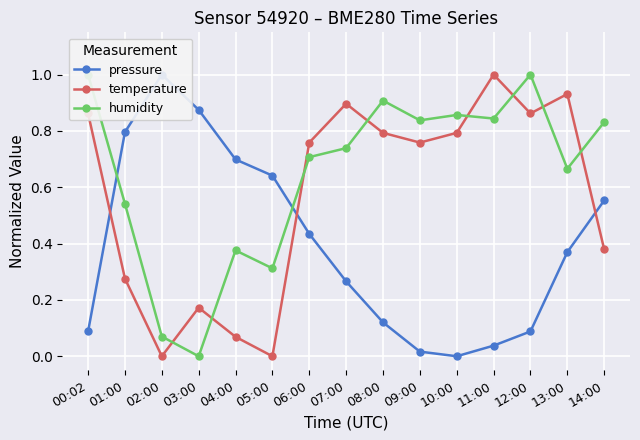

In humidity, how many points are higher than both neighbors (excluding endpoints)?

4